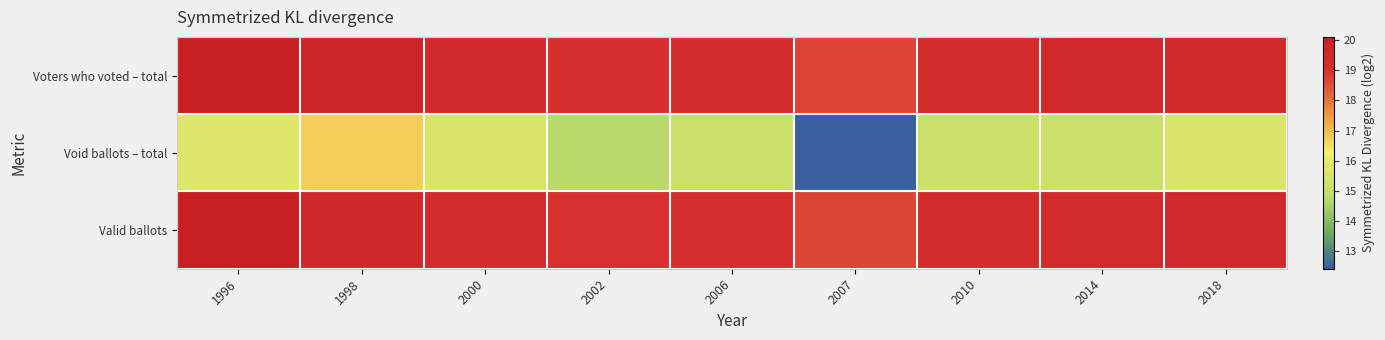

Which series has the largest total across all categories?

Voters who voted – total